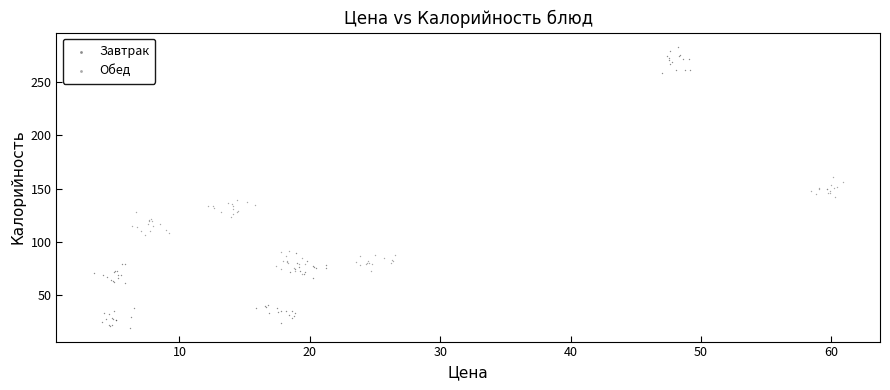

Which series has the largest Y range (max minus min)?

Завтрак